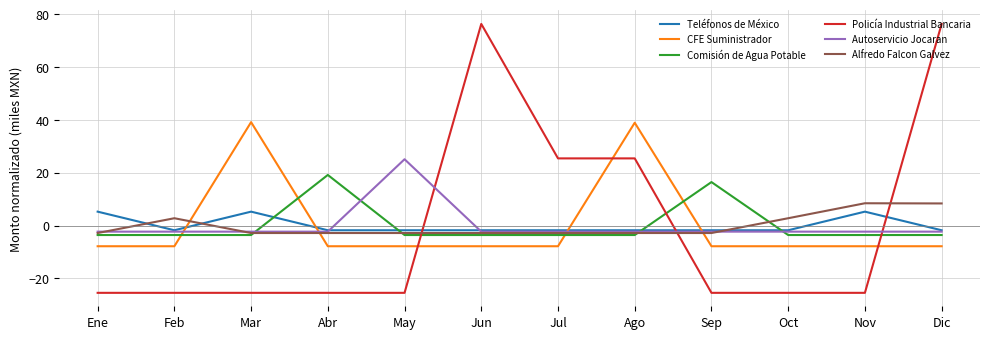

What are all the series names shown in the legend?

Teléfonos de México, CFE Suministrador, Comisión de Agua Potable, Policía Industrial Bancaria, Autoservicio Jocaran, Alfredo Falcon Galvez